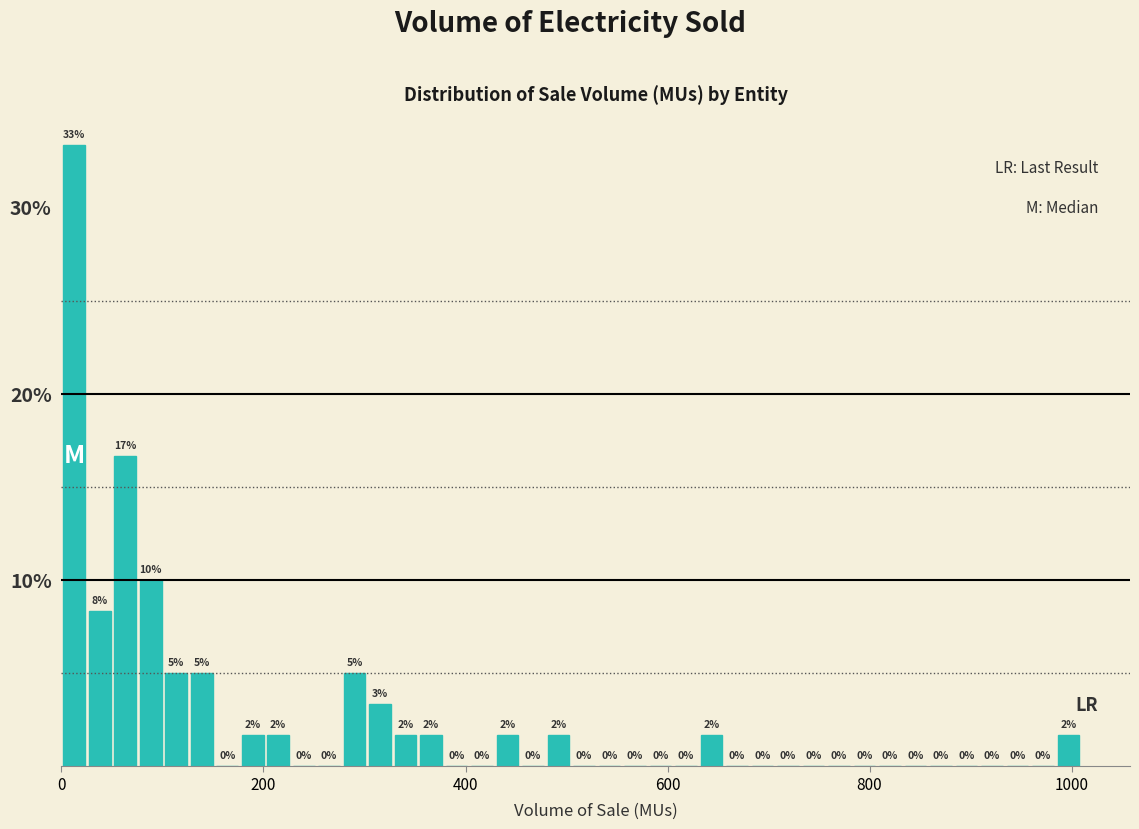

Read against the x-axis, roughly where is the centre of the tallest bar?

20